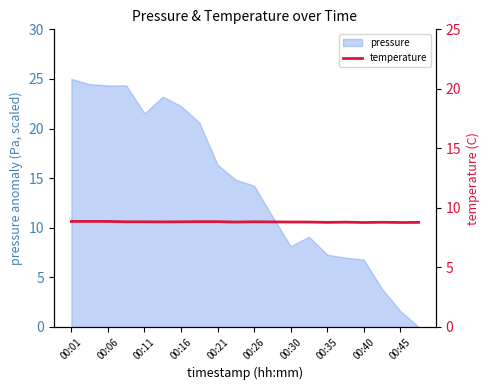

How many data points does each series have?

20